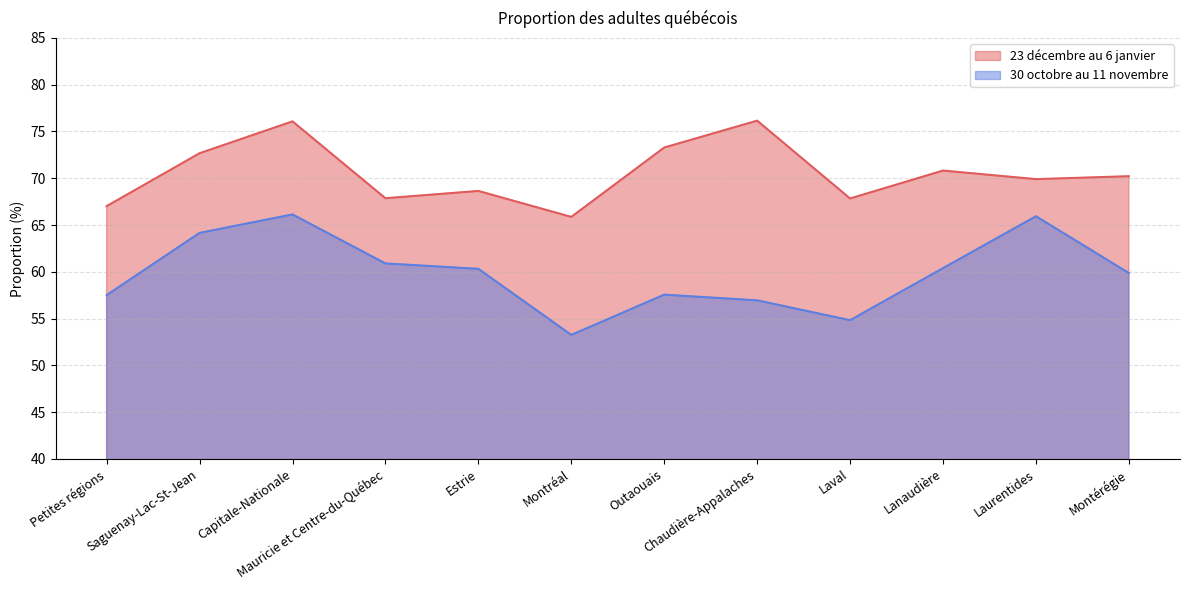

What is the sum of all 23 décembre au 6 janvier values?

846.4